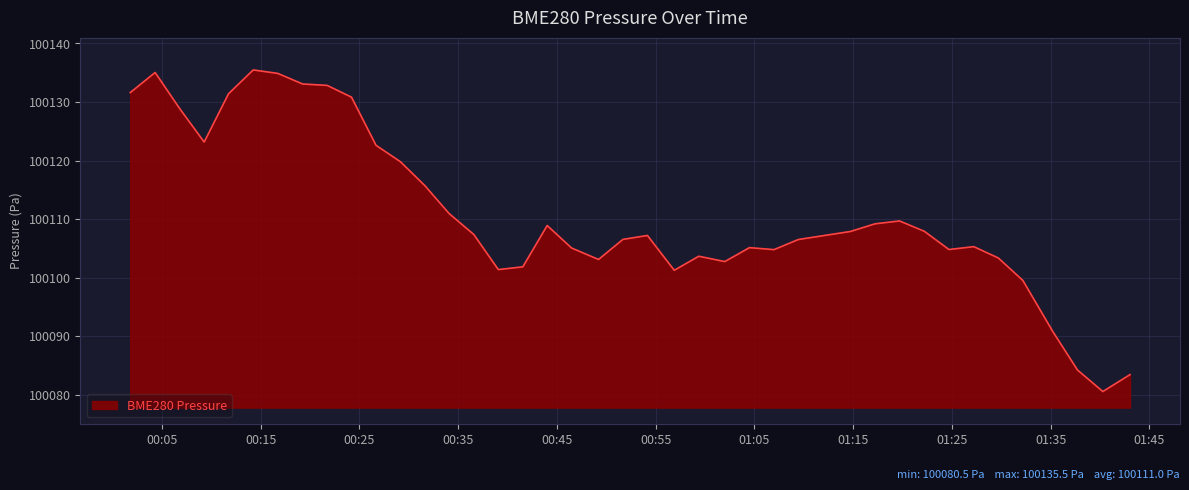

What is the smallest value displayed?

100080.5